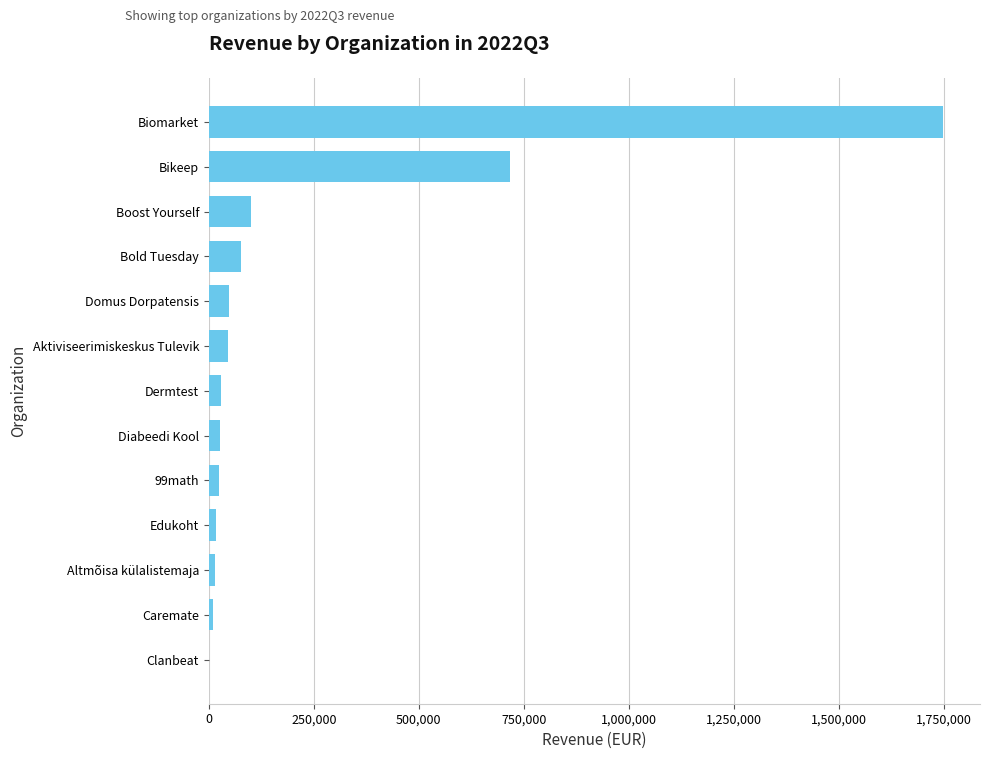

Approximately how many times larger is the value at Boost Yourself compared to Domus Dorpatensis?

2.1